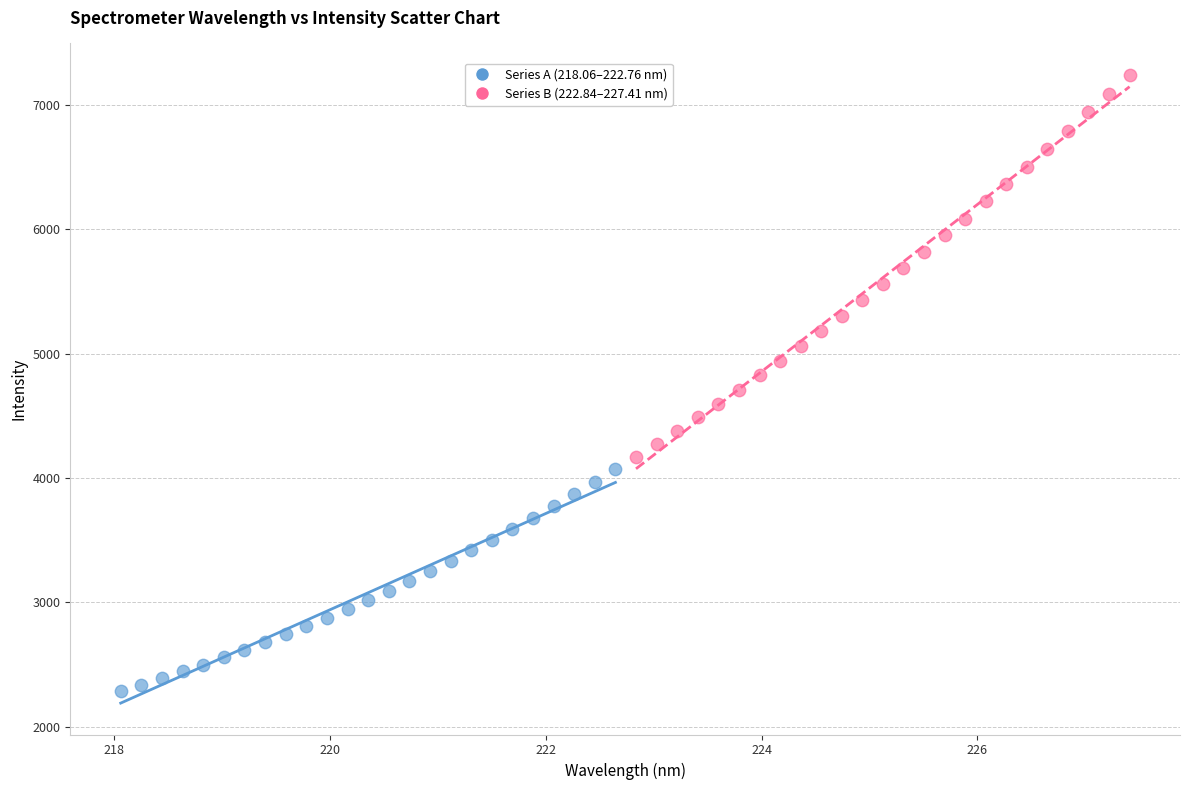

What are all the series names shown in the legend?

Series A (218.06–222.76 nm), Series B (222.84–227.41 nm)